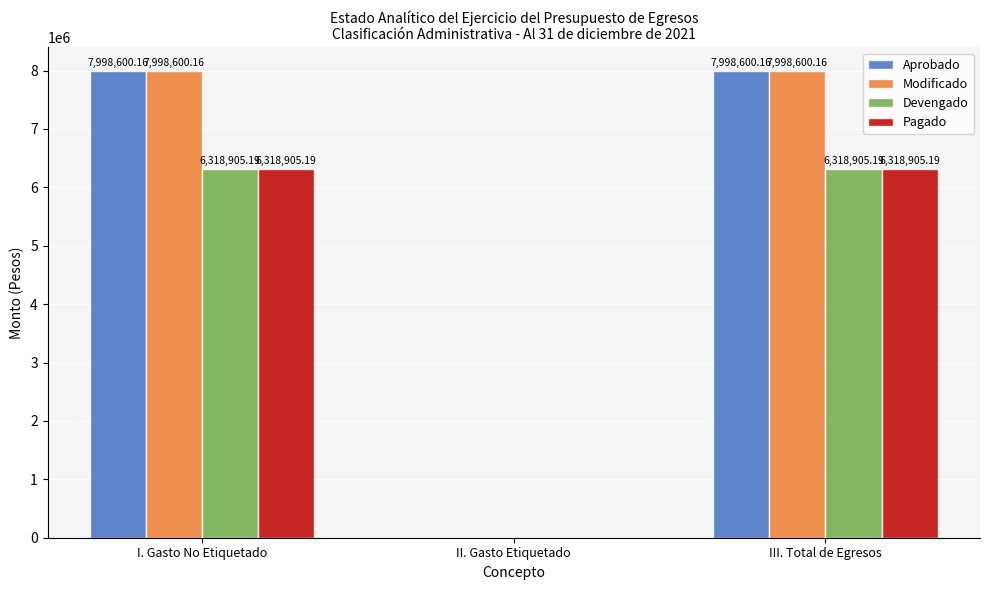

Reading left to right, what are all the values shown in this chart?

Aprobado: I. Gasto No Etiquetado=7998600.2	II. Gasto Etiquetado=0.0	III. Total de Egresos=7998600.2
Modificado: I. Gasto No Etiquetado=7998600.2	II. Gasto Etiquetado=0.0	III. Total de Egresos=7998600.2
Devengado: I. Gasto No Etiquetado=6318905.2	II. Gasto Etiquetado=0.0	III. Total de Egresos=6318905.2
Pagado: I. Gasto No Etiquetado=6318905.2	II. Gasto Etiquetado=0.0	III. Total de Egresos=6318905.2